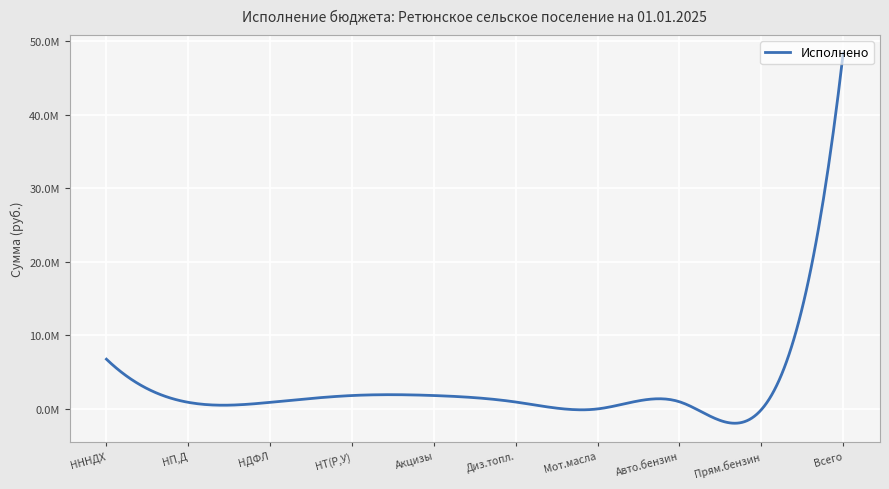

True or false: there are more than 0 points higher than both neighbors.

True